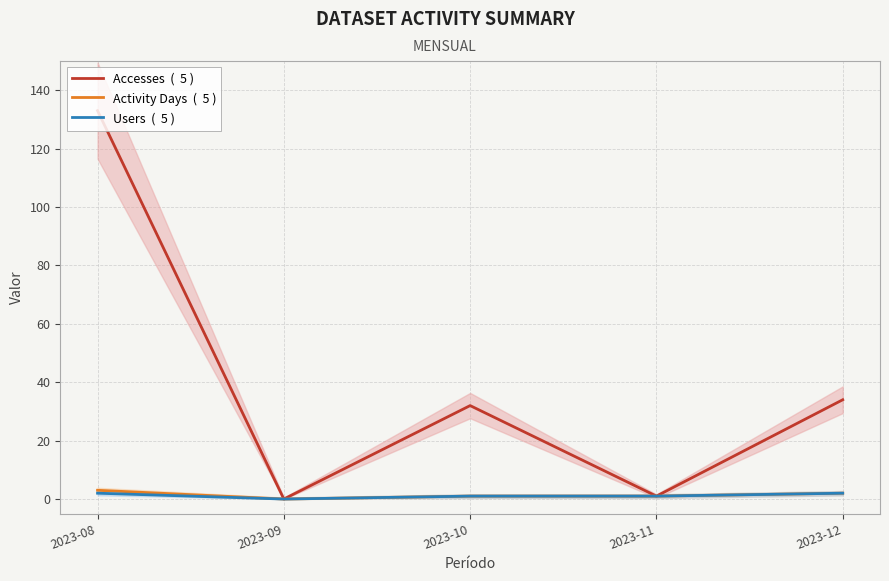

True or false: Activity Days  (  5 ) and Users  (  5 ) cross at least once.

False